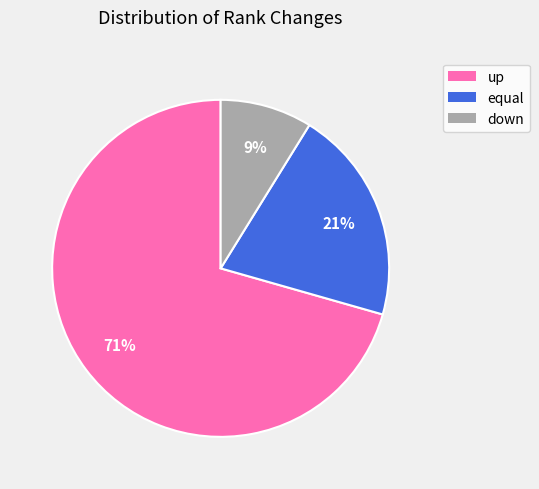

Which has a higher value, down or up?

up